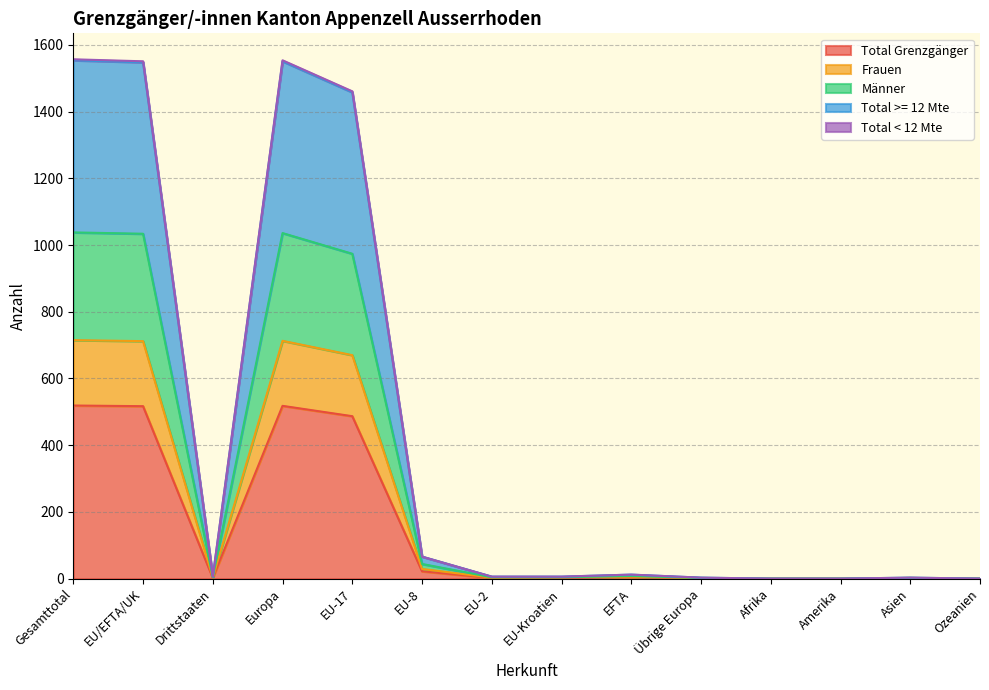

Is the value of Total >= 12 Mte at EU-Kroatien greater than the value of Männer at EU-8?

No